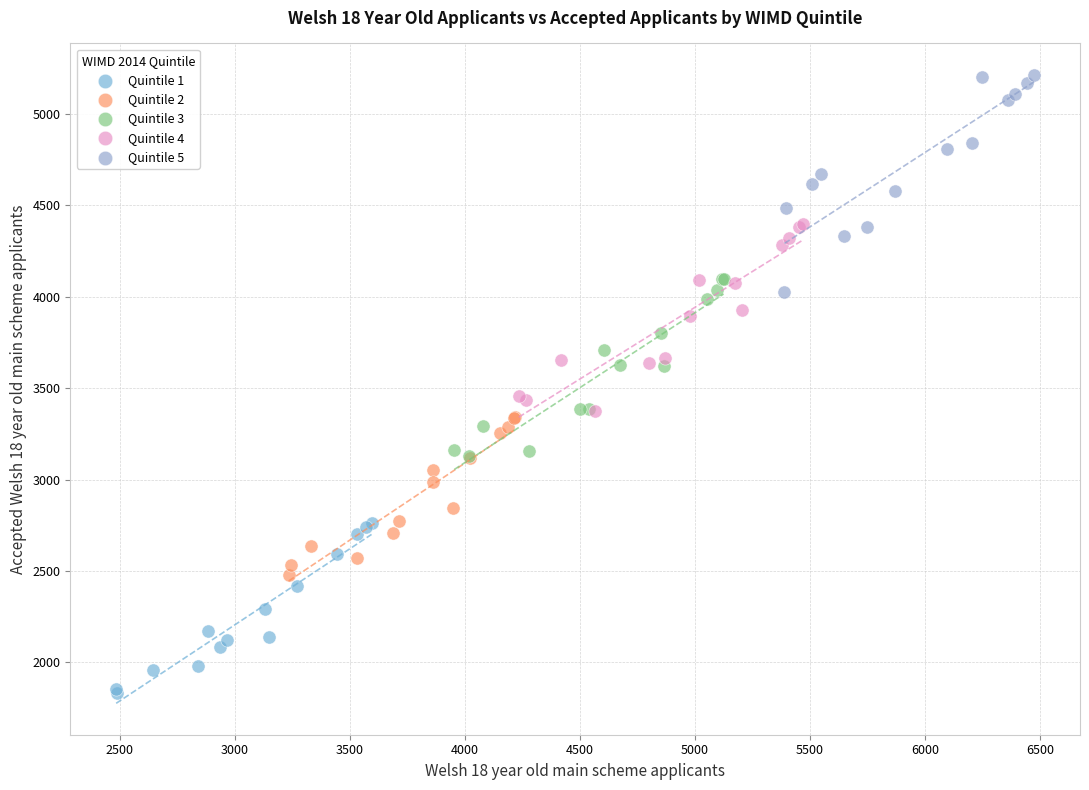

Which series has the largest Y range (max minus min)?

Quintile 5